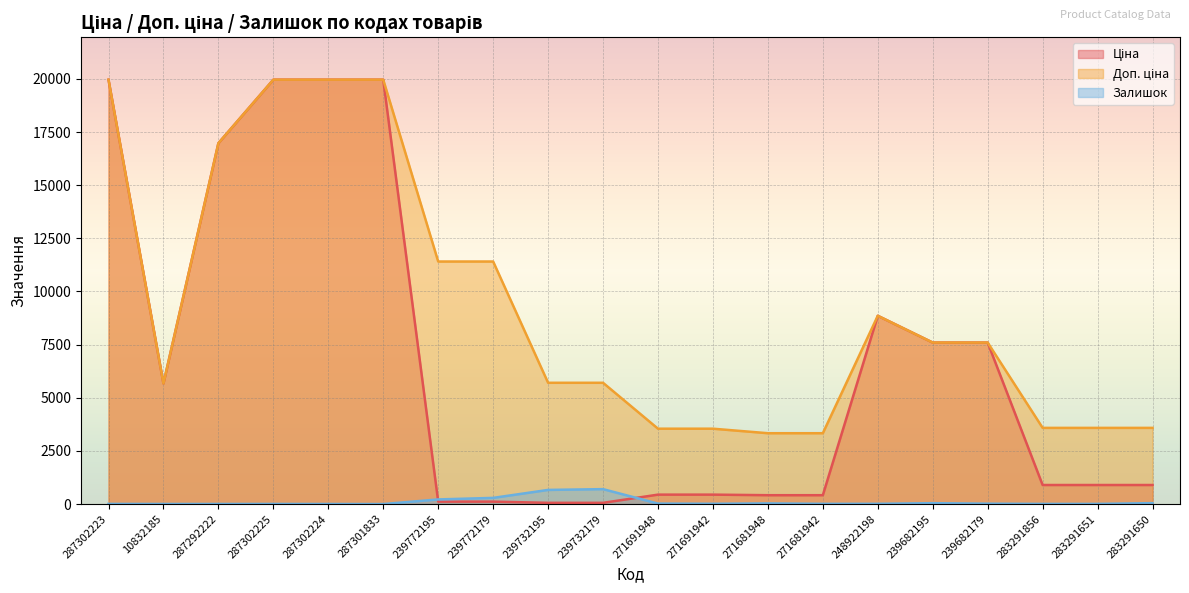

At which label is Доп. ціна closest to 11648?

239772195